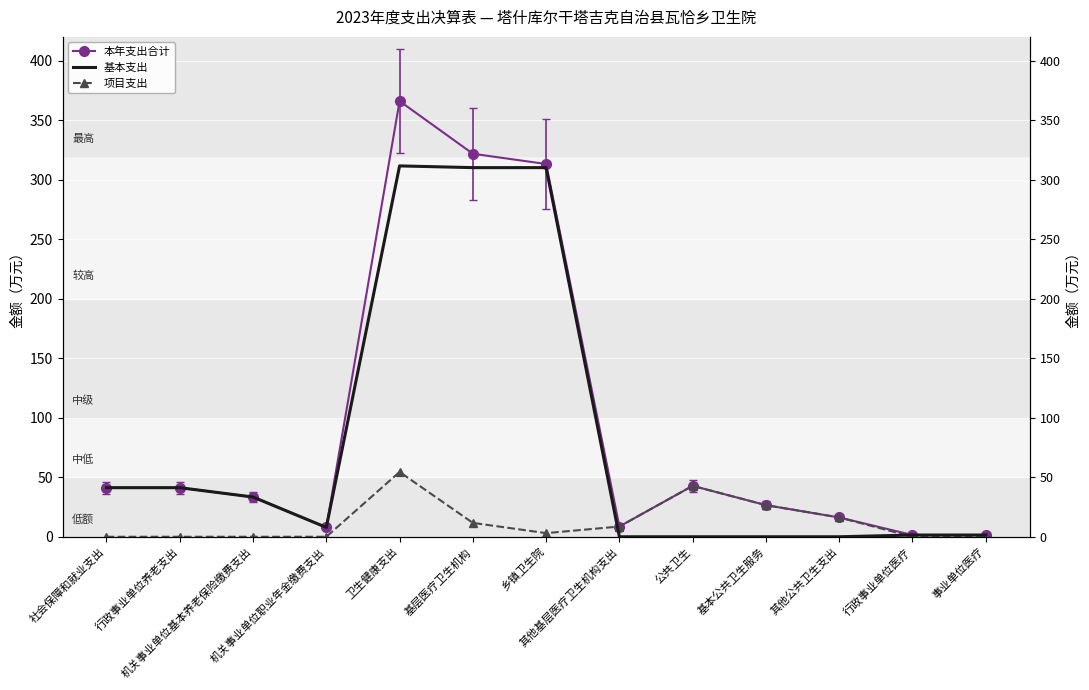

What is the label of the 7th point from the left?

乡镇卫生院